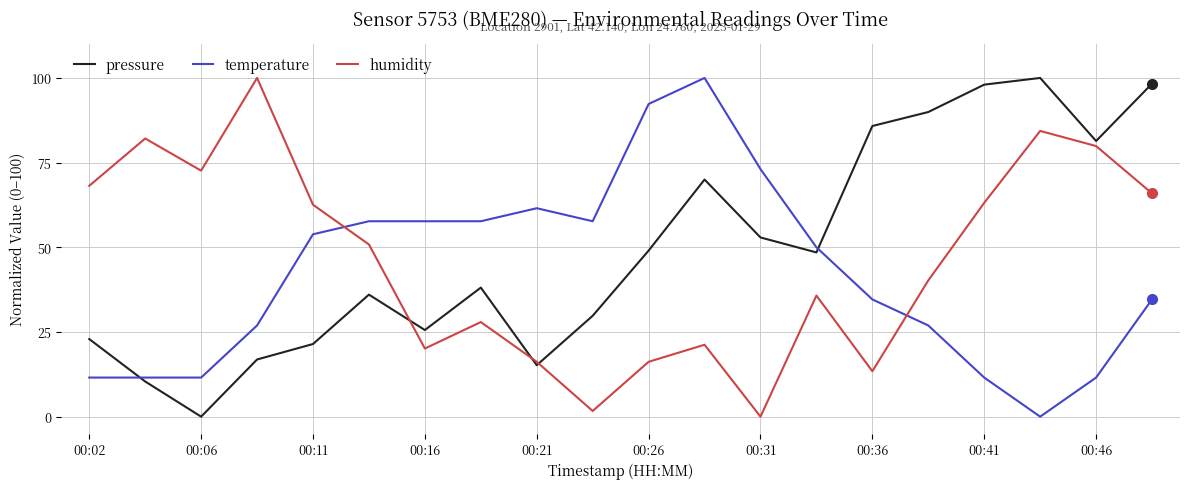

What is the maximum value for humidity?

100.0